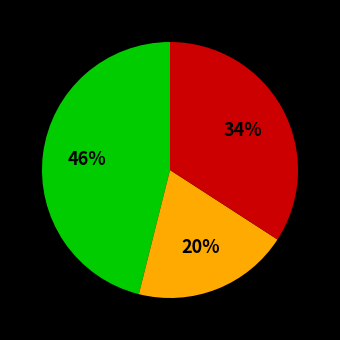

To the nearest percent, what is the difference between the largest and smallest slice percentages?

26%